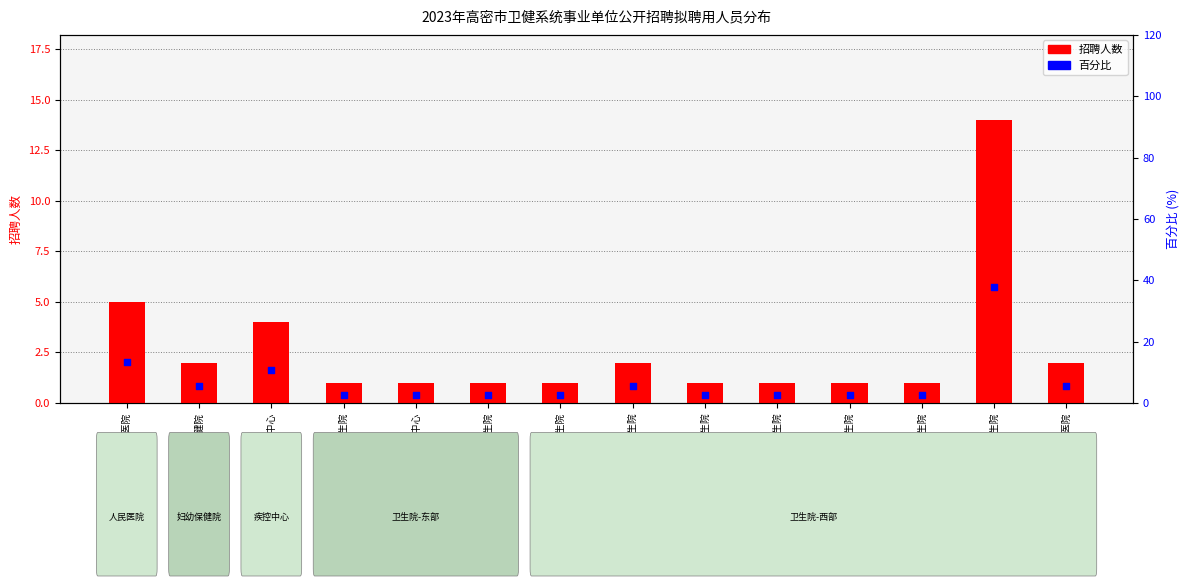

What are all the series names shown in the legend?

招聘人数, 百分比